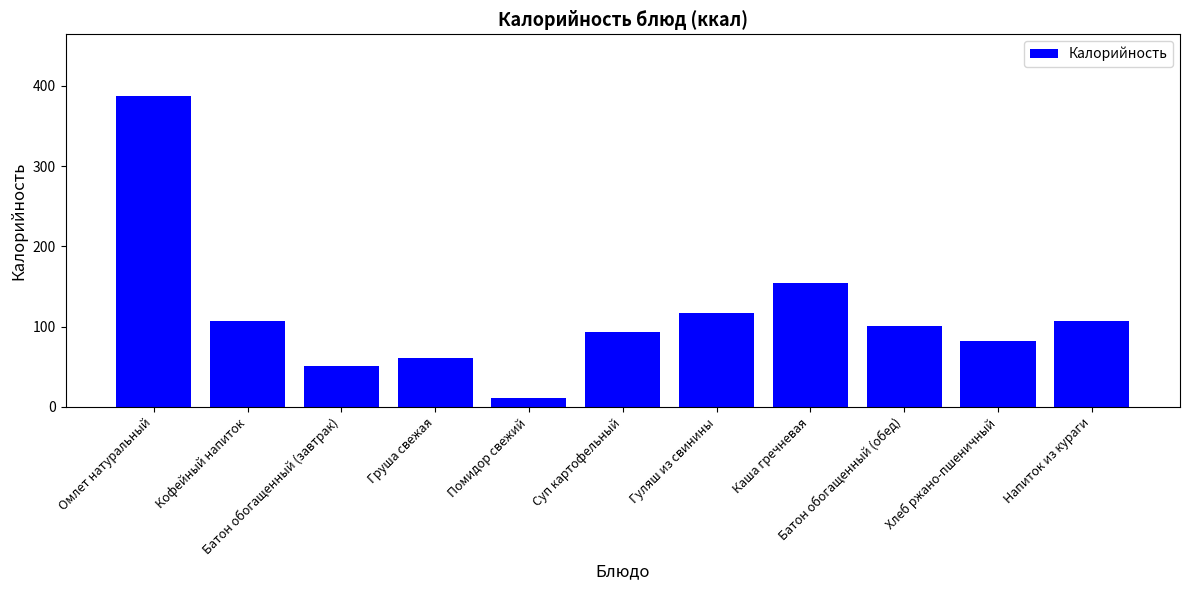

Are the bars horizontal?

No